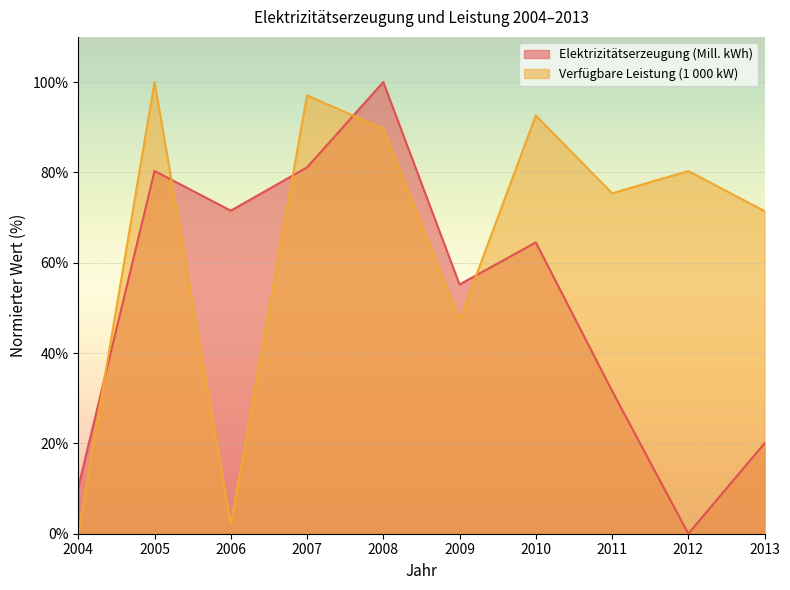

In Elektrizitätserzeugung (Mill. kWh), how many points are higher than both neighbors (excluding endpoints)?

3